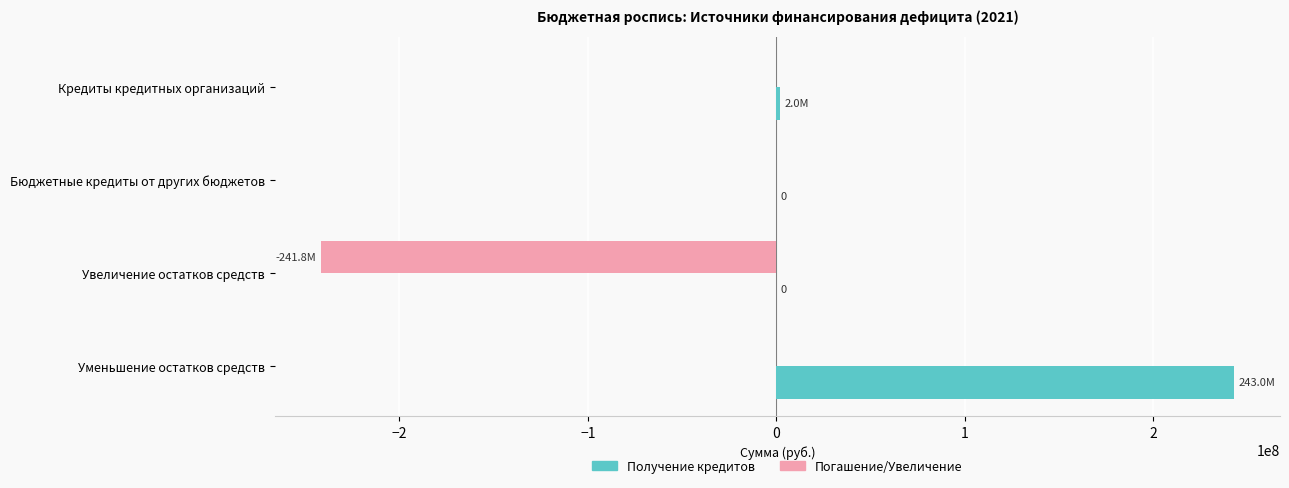

The value of Получение кредитов at Бюджетные кредиты от других бюджетов is -141950403. True or false?

False